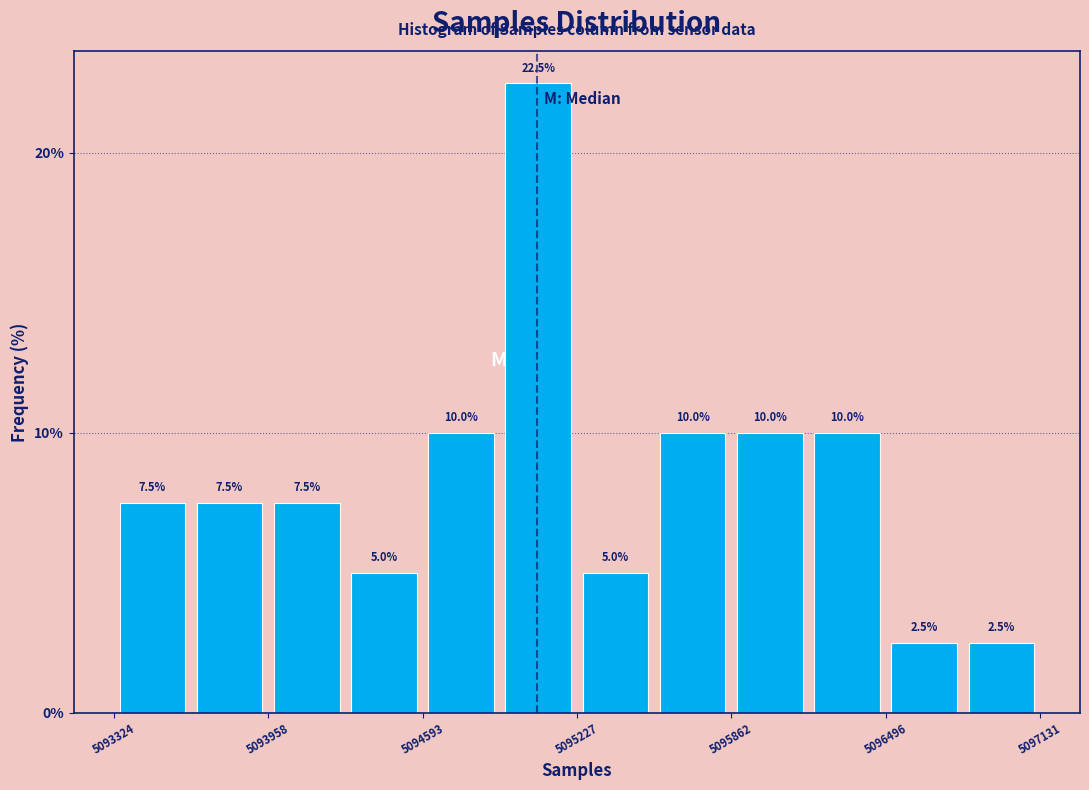

Around what value on the x-axis is the tallest bar? Give the approximate position of its centre, as read against the axis.

5095100